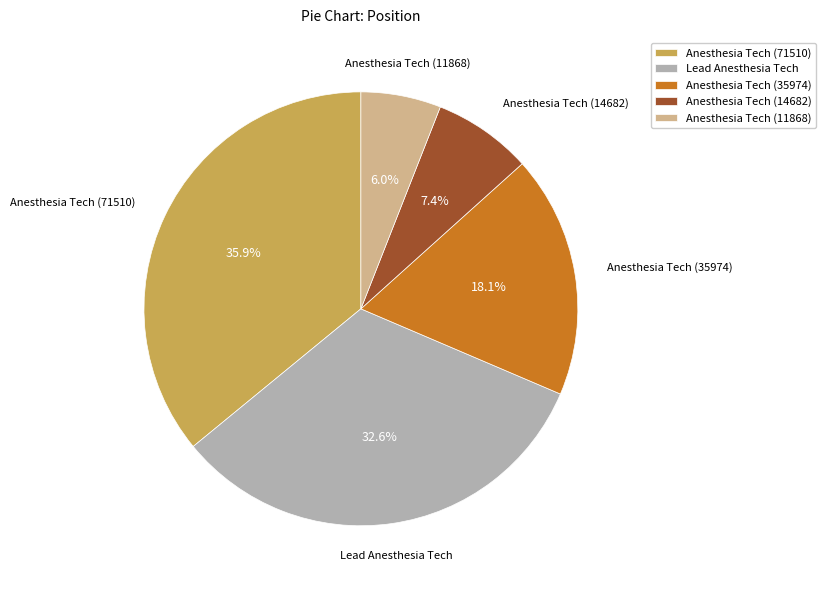

What is the smallest slice in the pie chart?

Anesthesia Tech (11868)